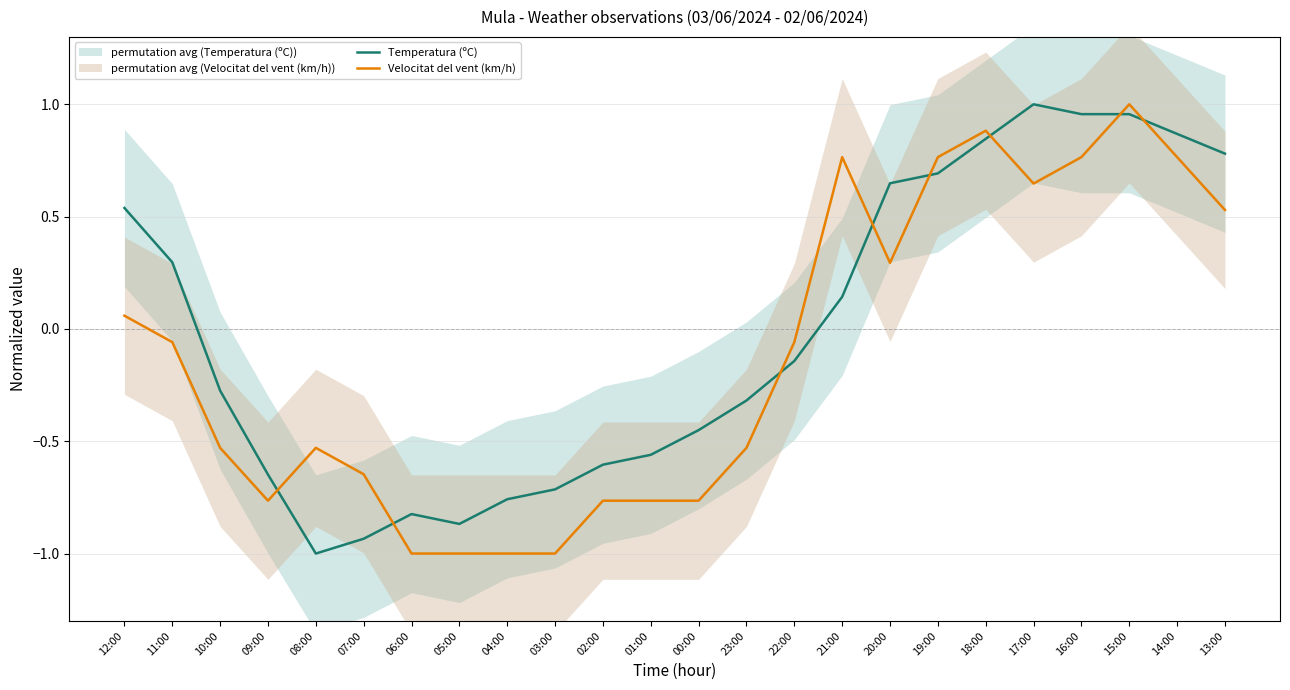

List the series in order of their overall mean, highest first.

Temperatura (ºC), Velocitat del vent (km/h)